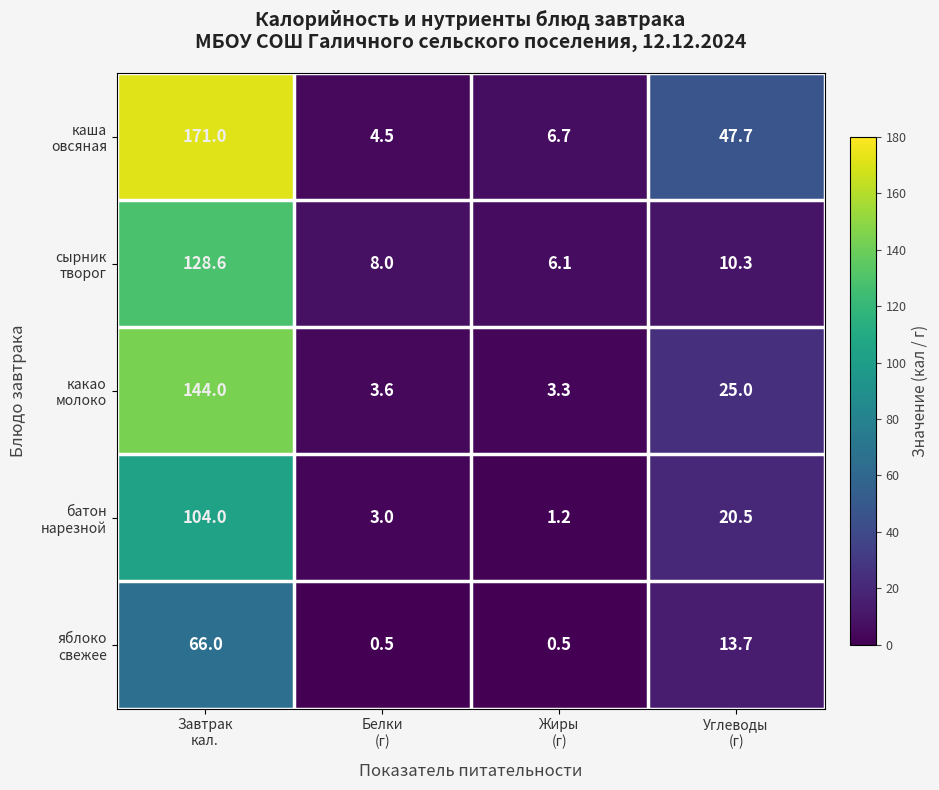

What is the smallest value displayed?

0.5